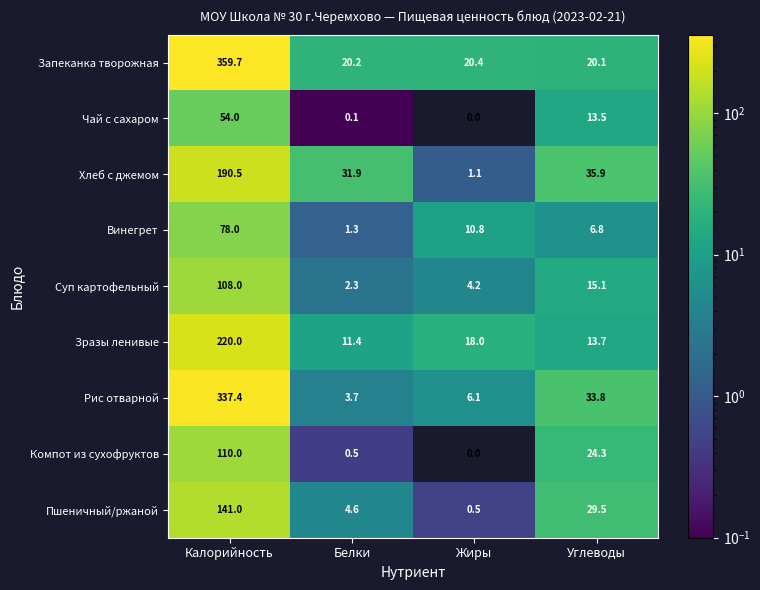

What is the greatest value displayed?

359.7